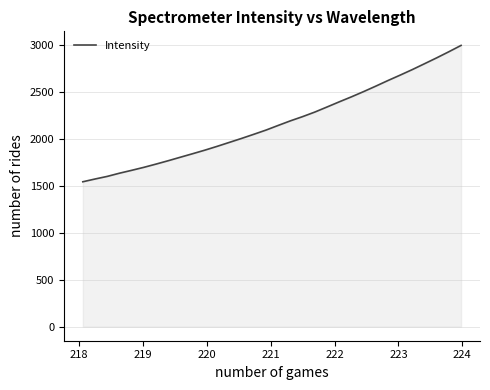

Does the chart have visible grid lines?

Yes